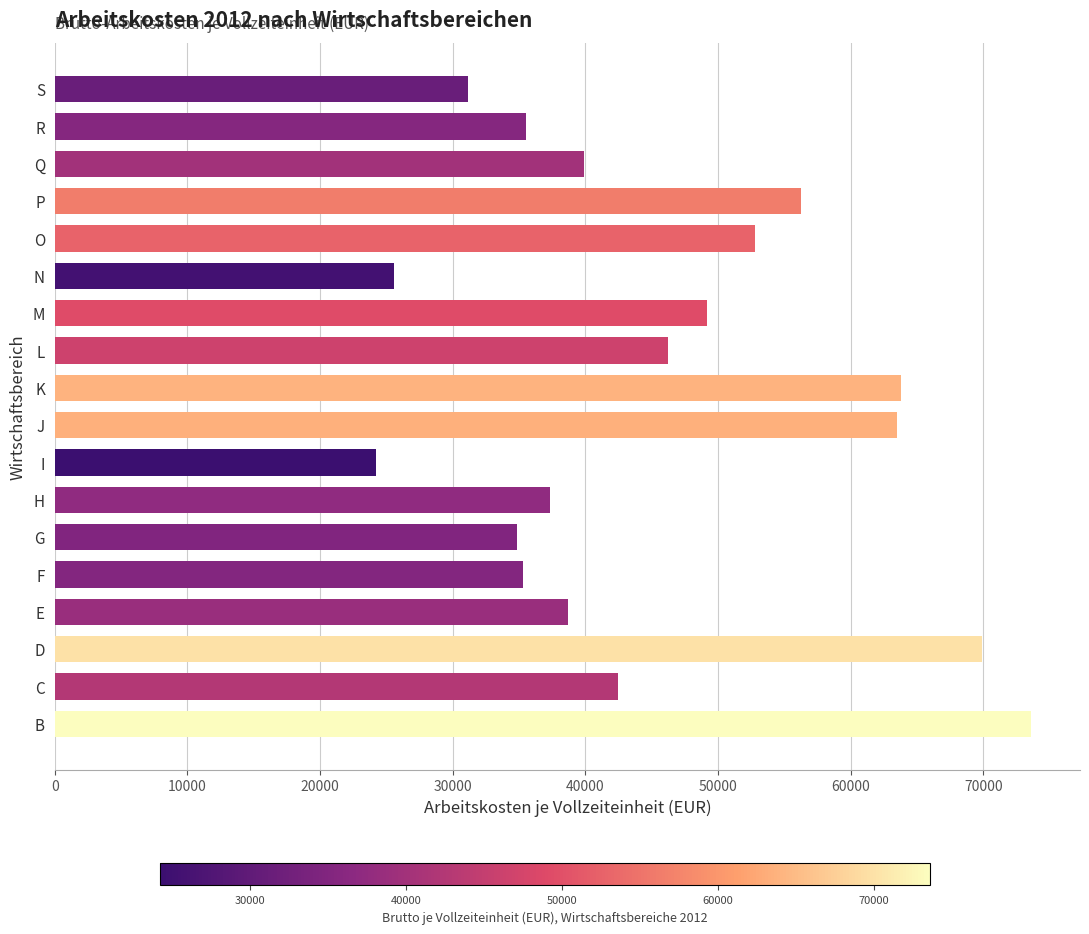

What is the average value?

45561